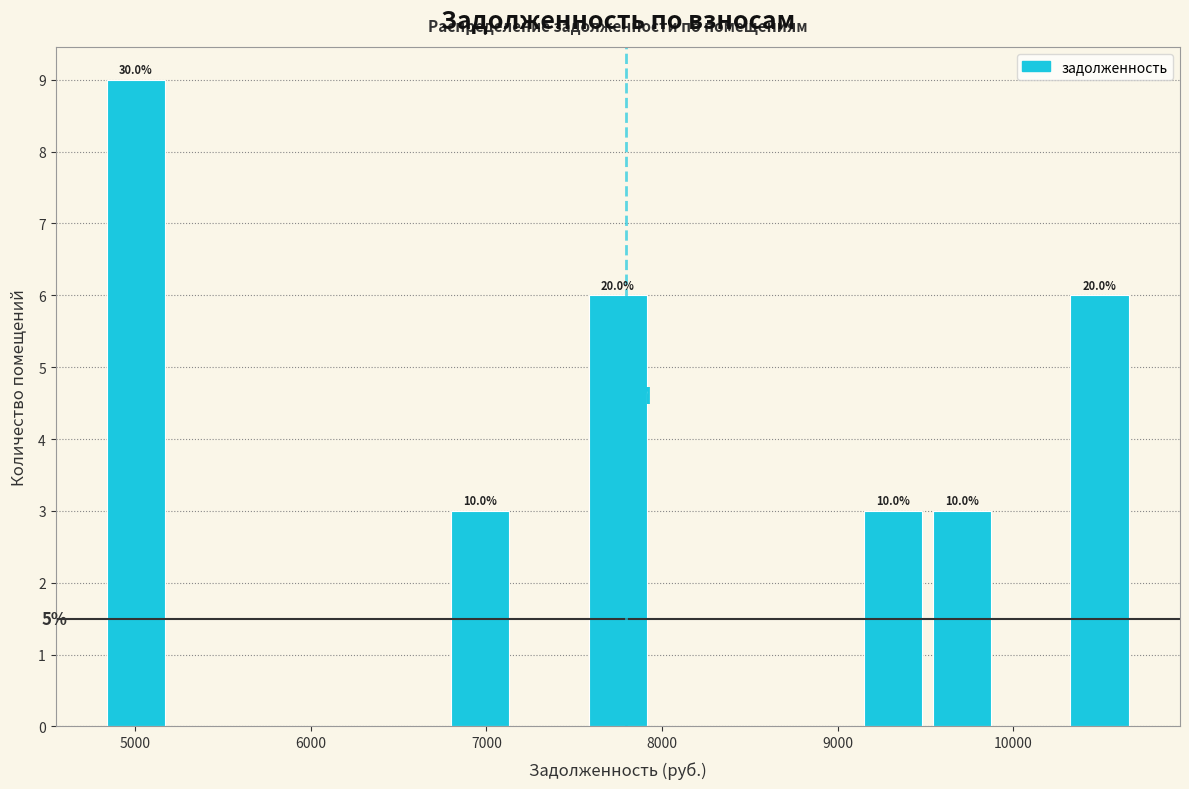

Read against the x-axis, roughly where is the centre of the tallest bar?

5000